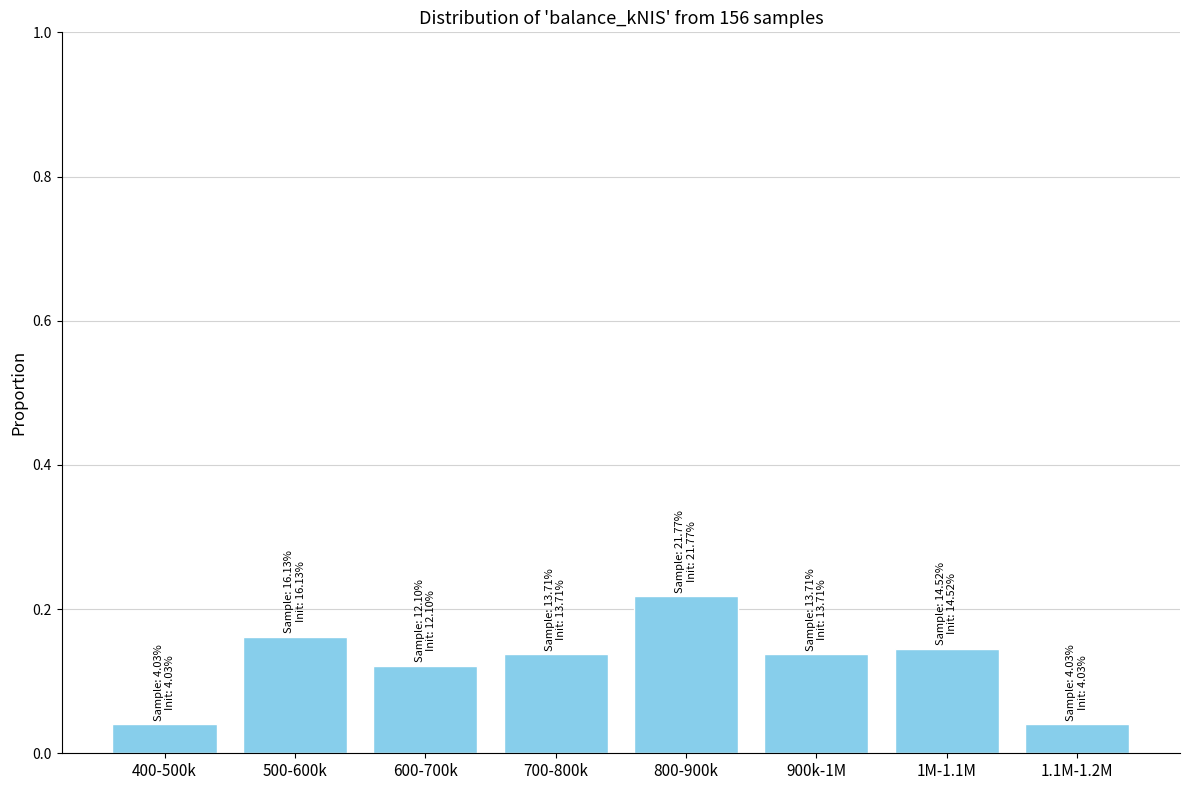

How many values are between 0 and 1?

8